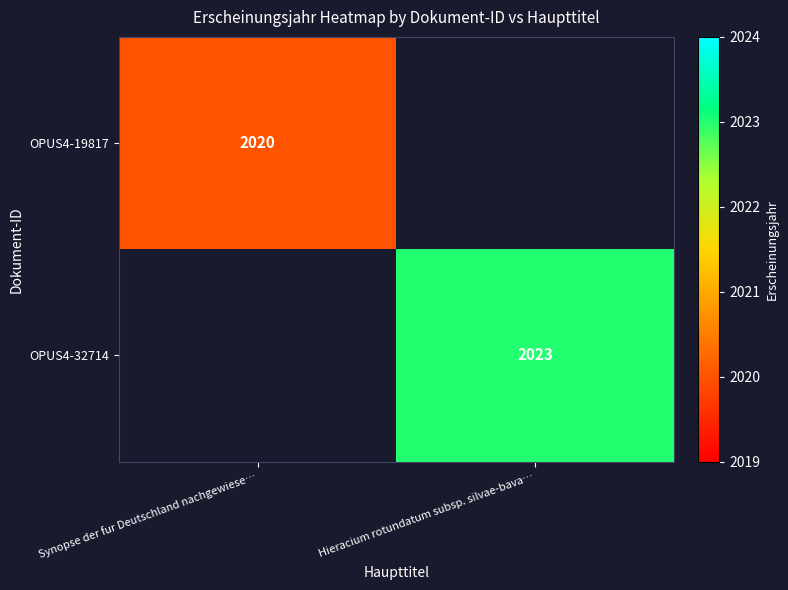

Count the number of categories in the chart.

2